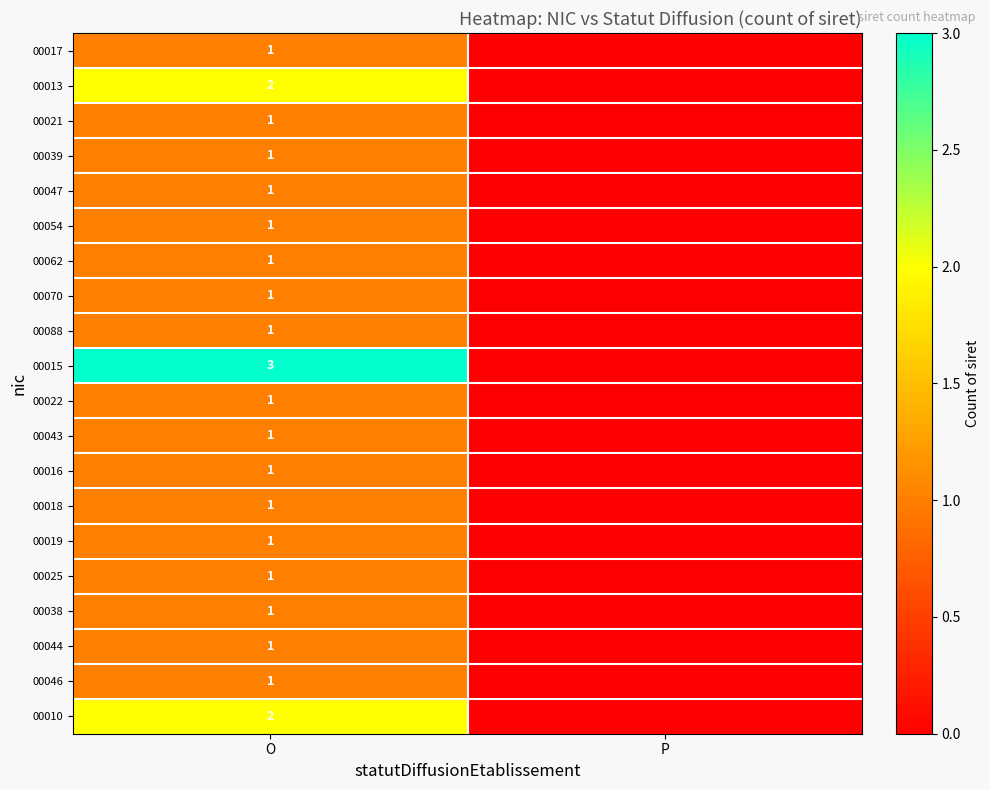

What is the total value across all series at O?

24